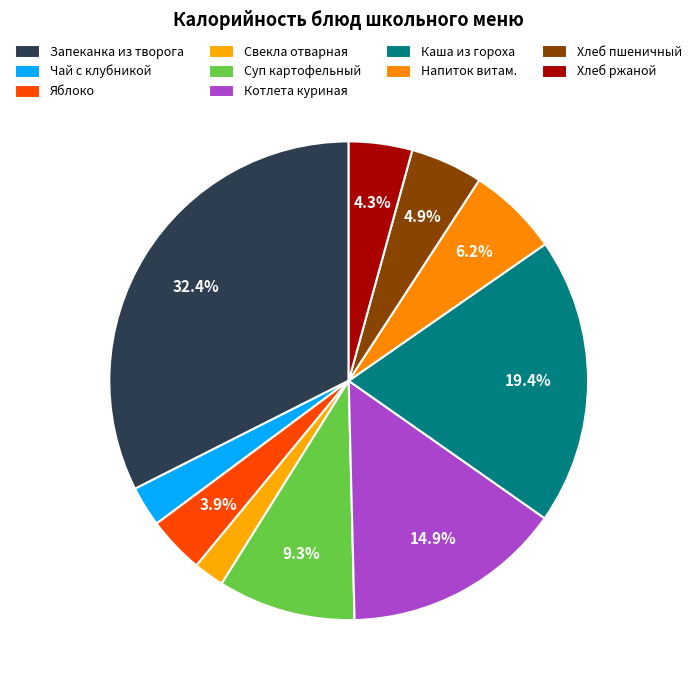

How many segments does this pie chart have?

10